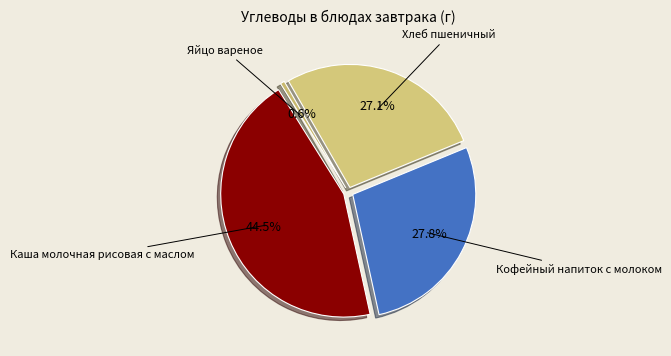

Is it true that Яйцо вареное is 1% of the pie?

True